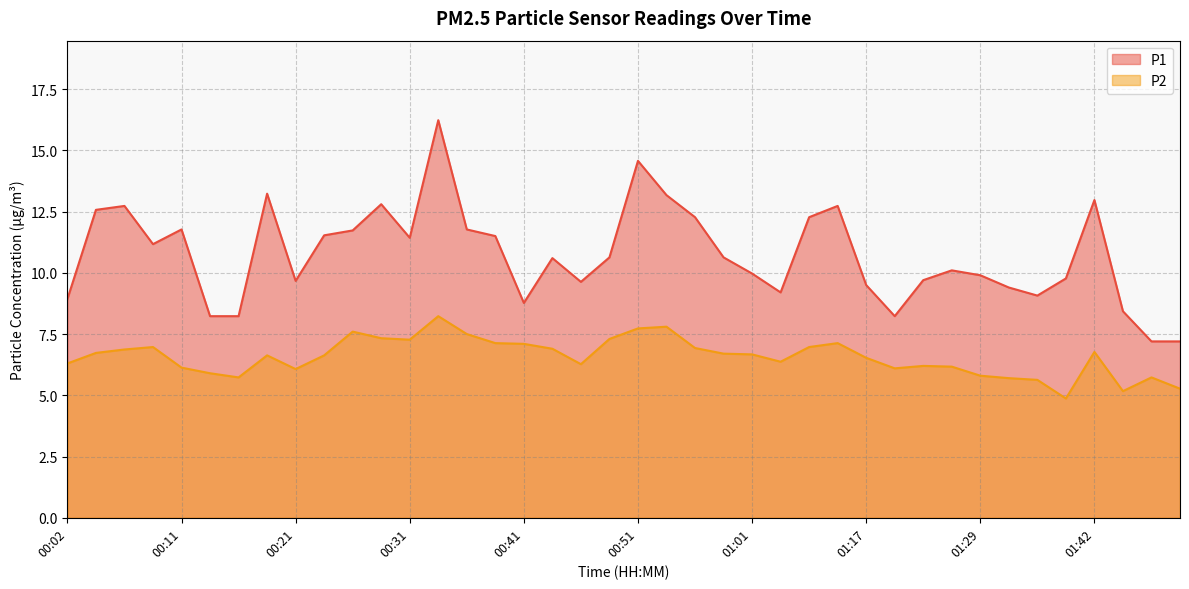

What are all the series names shown in the legend?

P1, P2